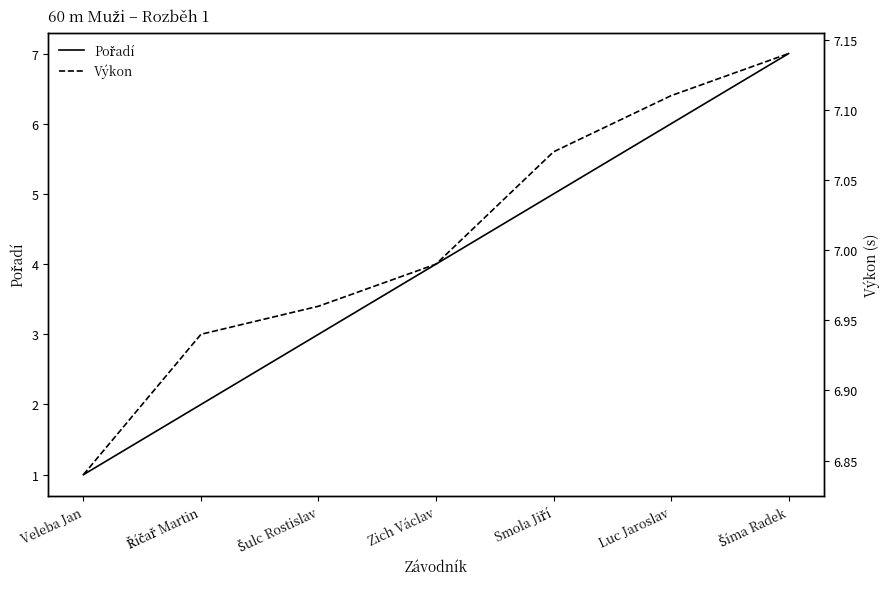

Rank the series by their average value, from highest to lowest.

Výkon, Pořadí